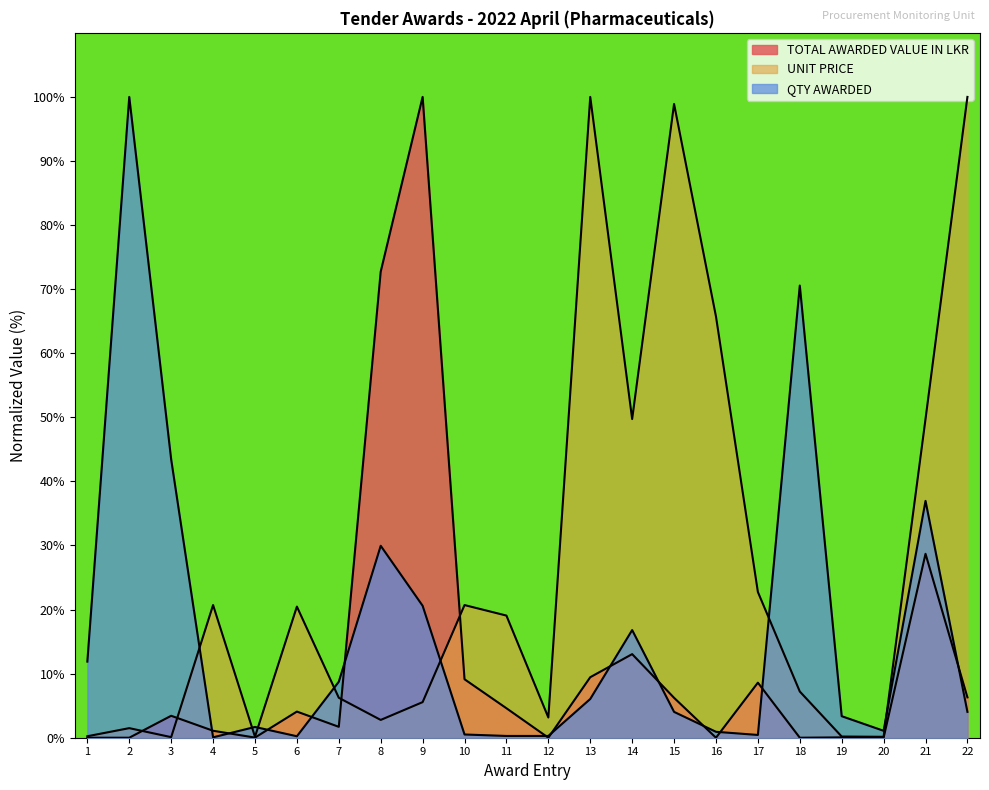

At which category does UNIT PRICE reach its first local valley?

3